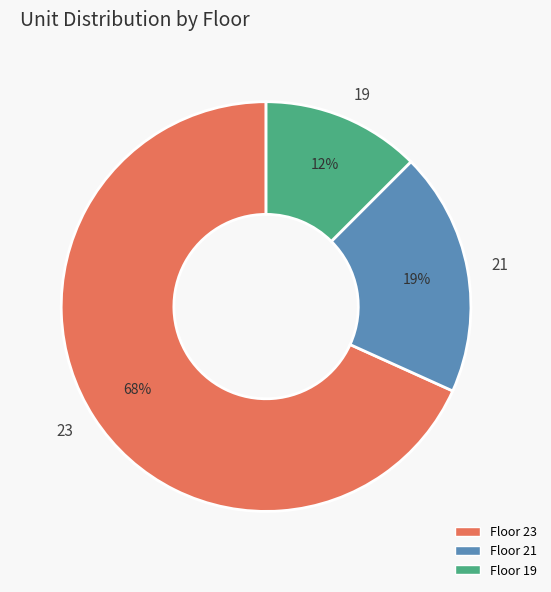

How many segments does this pie chart have?

3